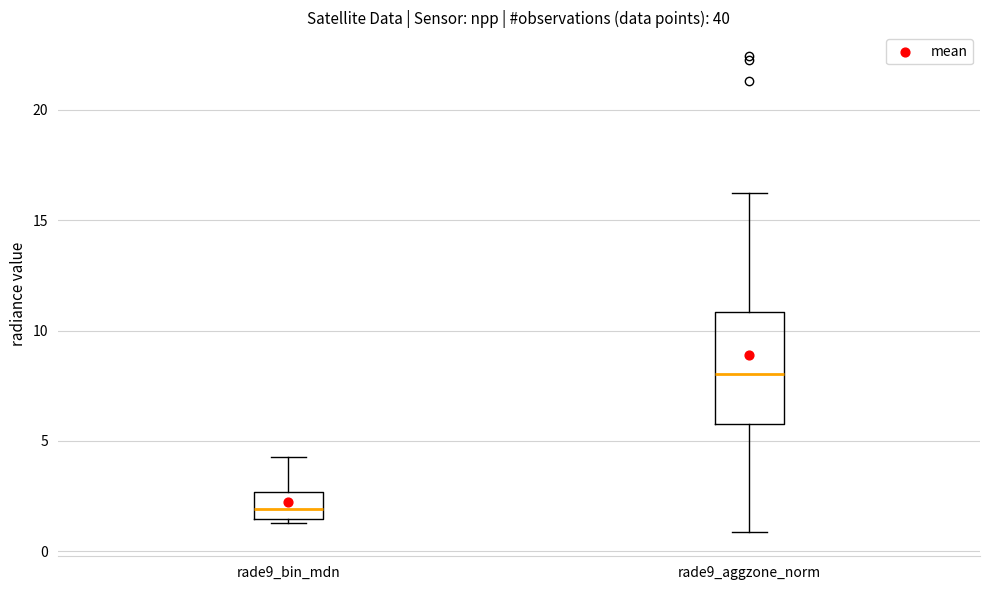

Where does the median line of the box for rade9_aggzone_norm sit on the y-axis? The values are not printed on the chart, so give them approximately, as read against the axis.

8.0